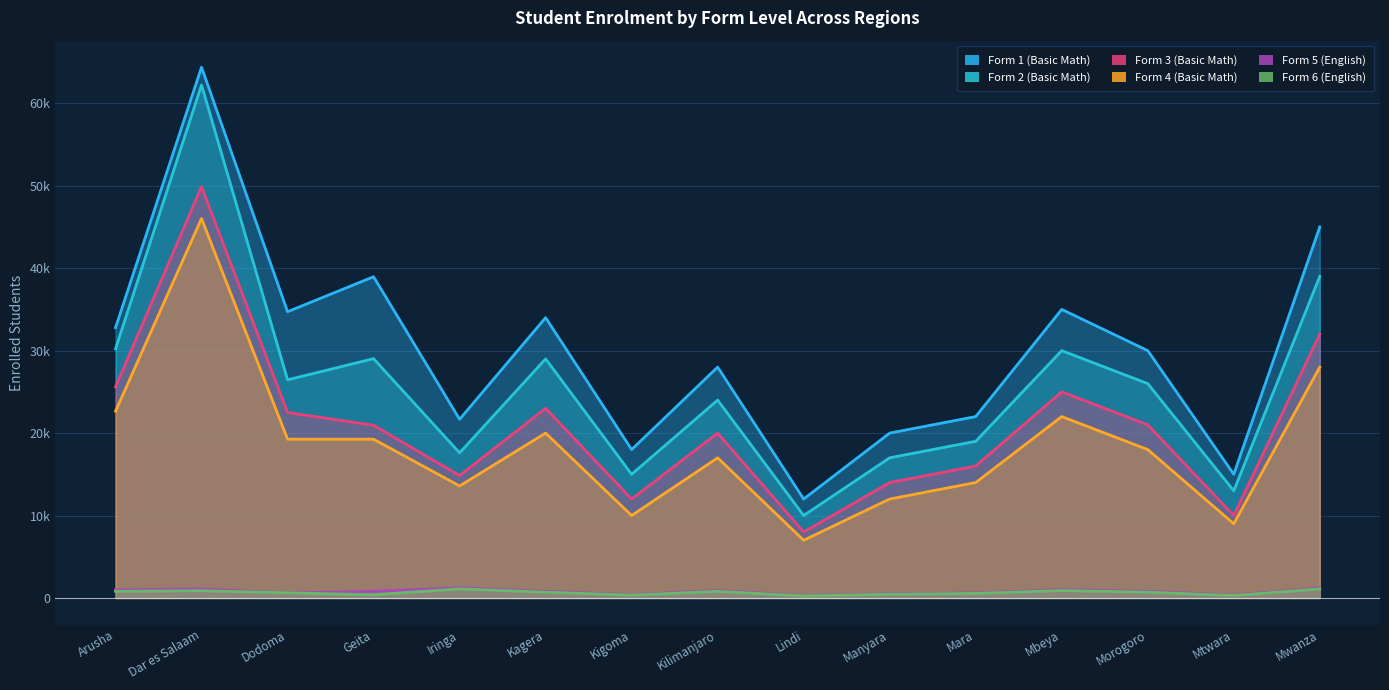

Between Arusha and Manyara, which series saw the biggest shift?

Form 2 (Basic Math)